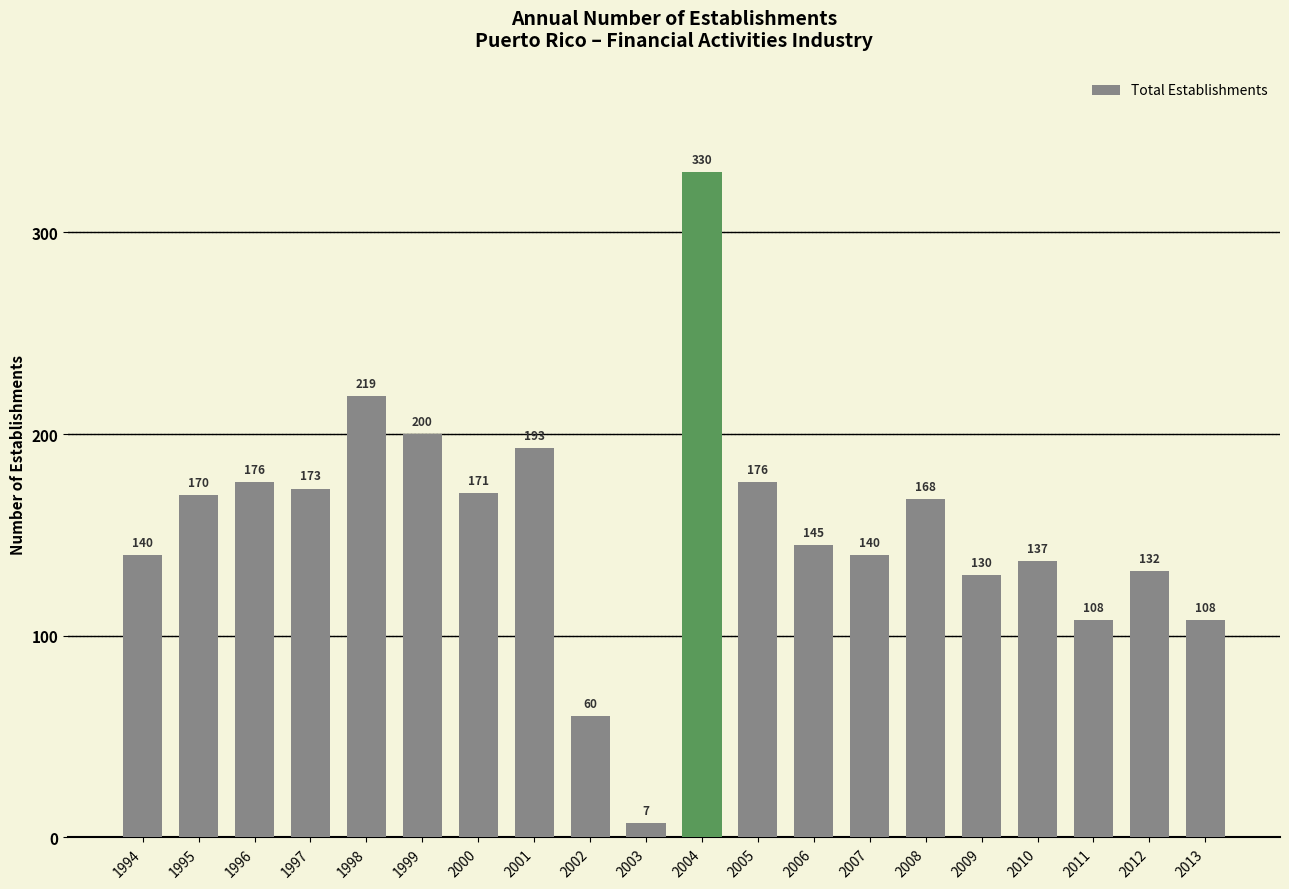

Count the number of data series in this chart.

1